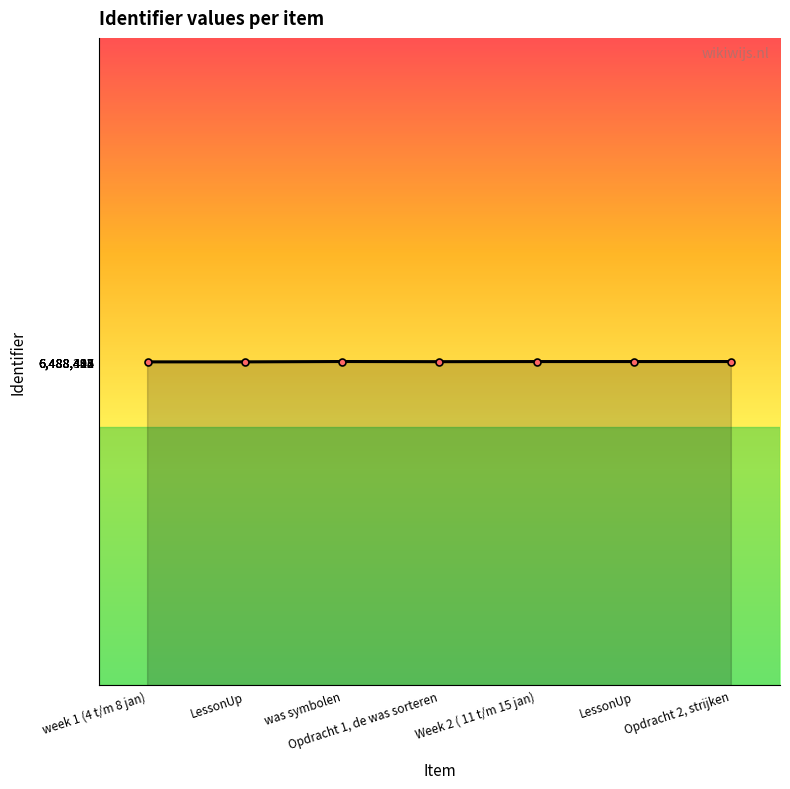

How many lines are shown in the chart?

1